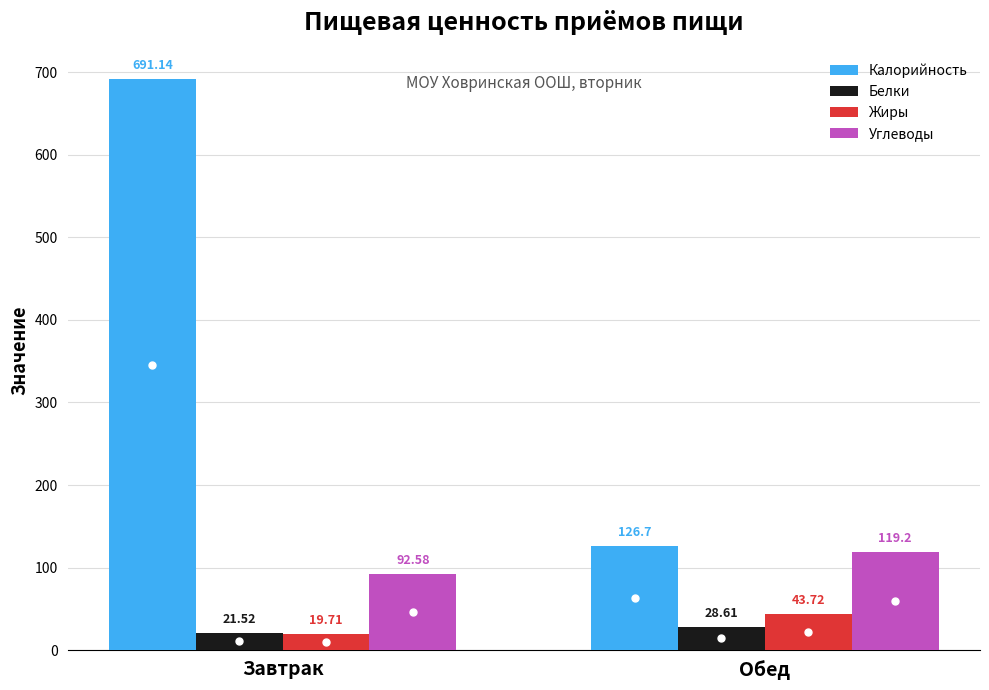

Which series has the largest total across all categories?

Калорийность